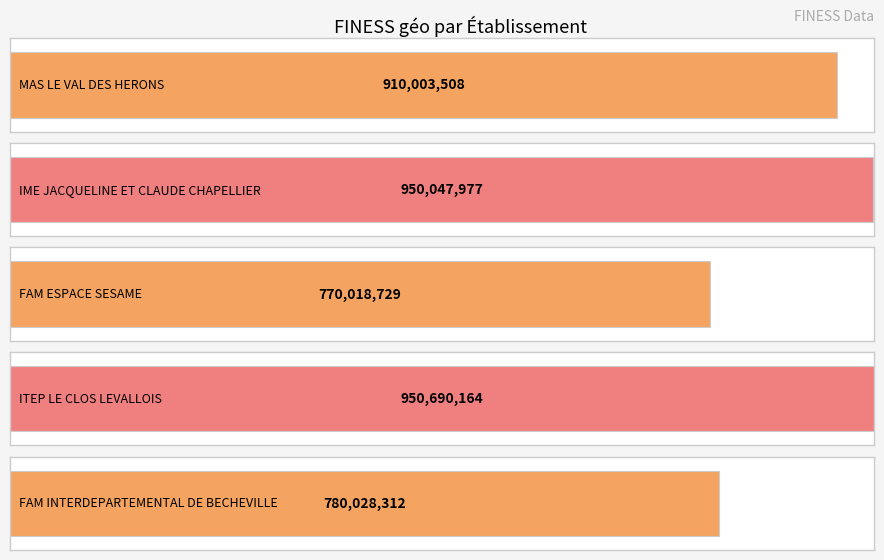

Rank the categories by value from lowest to highest.

FAM ESPACE SESAME, FAM INTERDEPARTEMENTAL DE BECHEVILLE, MAS LE VAL DES HERONS, IME JACQUELINE ET CLAUDE CHAPELLIER, ITEP LE CLOS LEVALLOIS